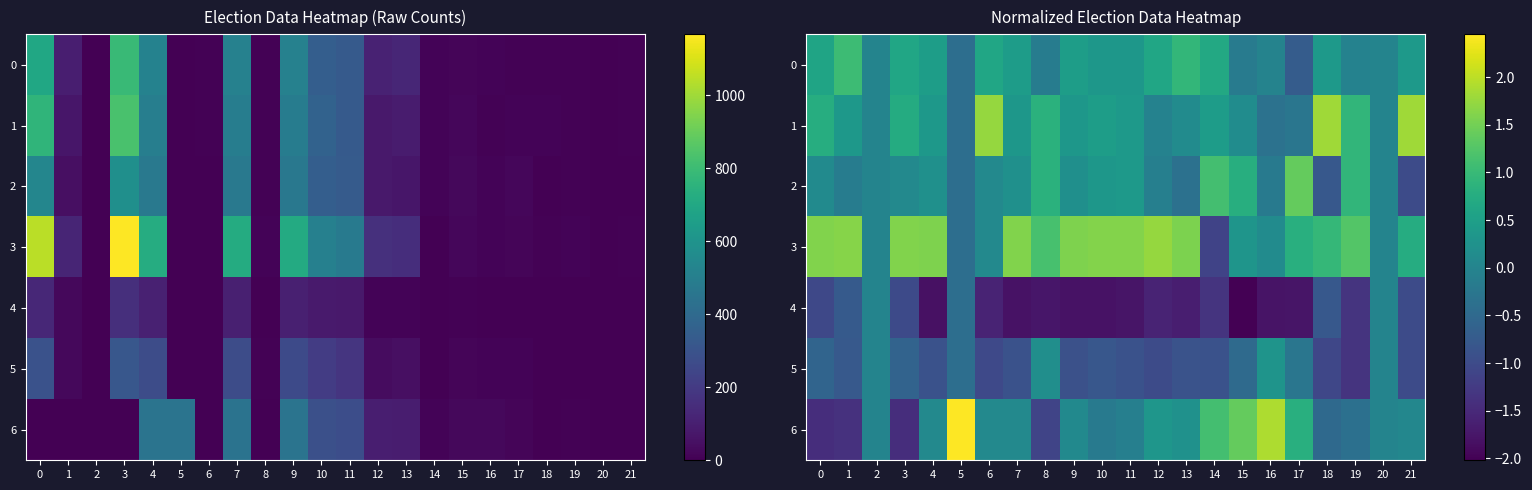

Where is 3 nearest to the value 0?

2